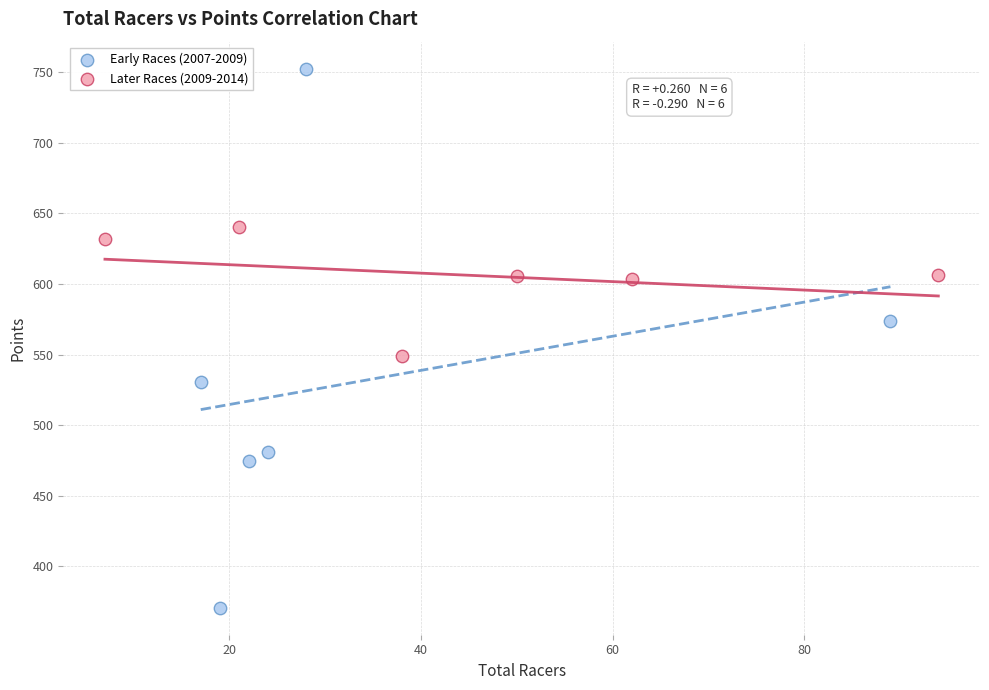

Which series contains the lowest Y value?

Early Races (2007-2009)